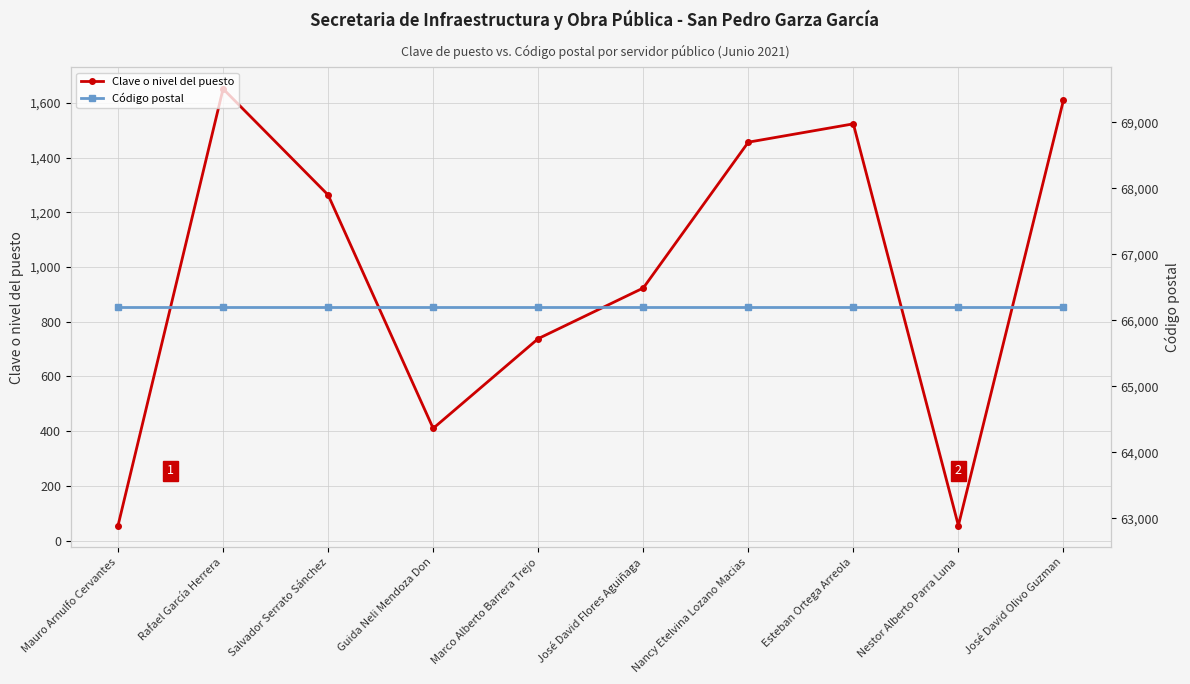

What is the difference between the highest and lowest values at Guida Neli Mendoza Don?

65790